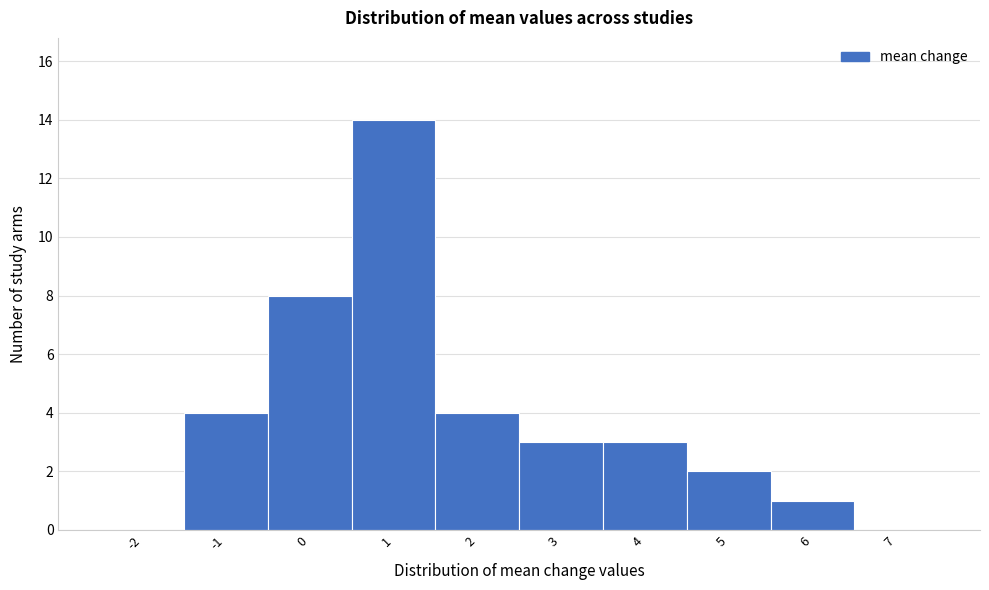

What is the height of the bar covering -1.5 to -0.5 on the x-axis? The values are not printed on the chart, so give them approximately, as read against the axis.

4